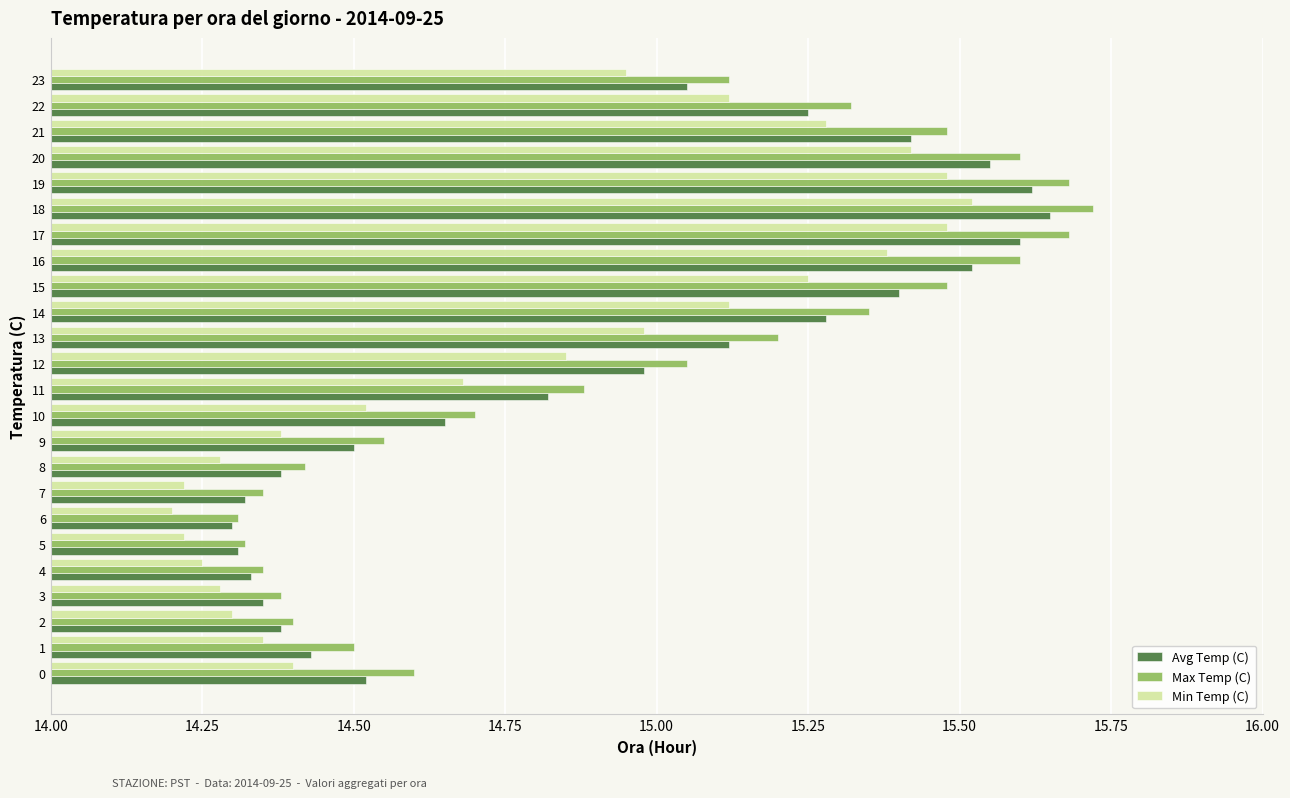

Read the Avg Temp (C) value at 15.

15.4